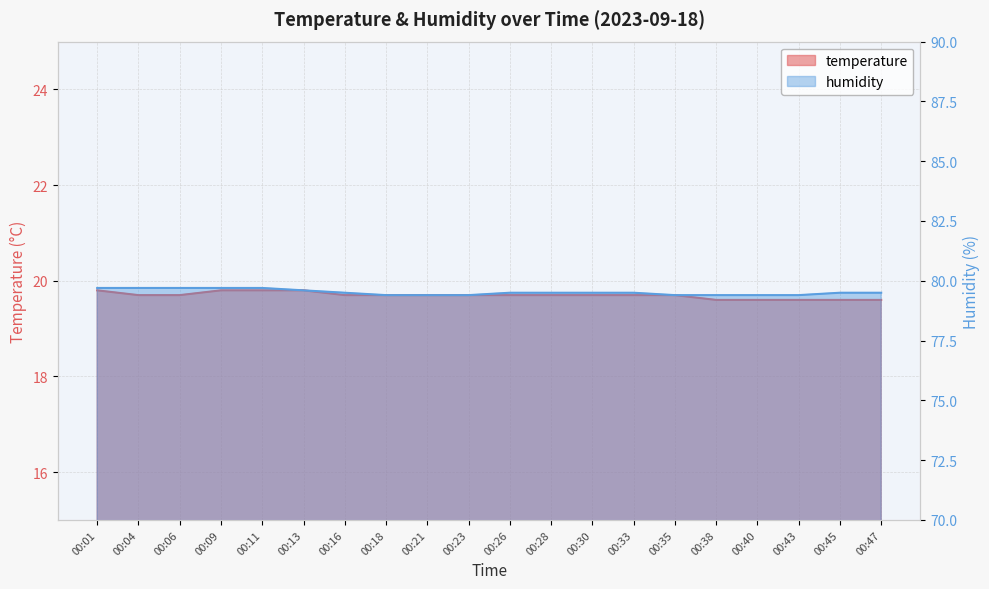

At which label does temperature reach its peak?

00:01